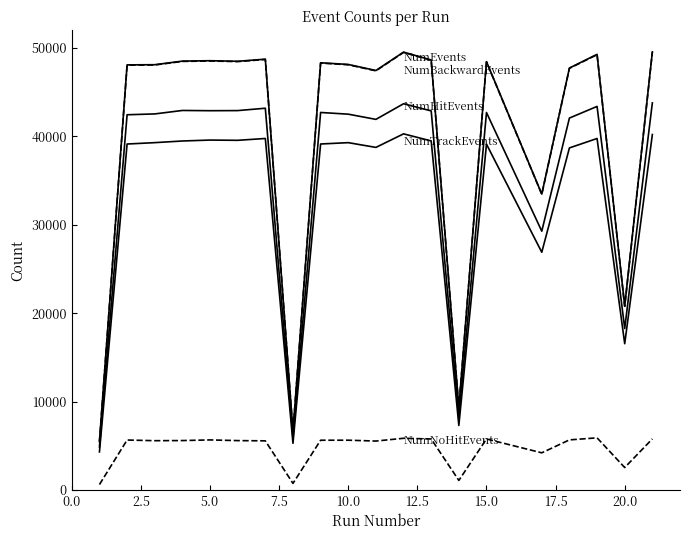

Is this an area chart (filled region under the line)?

No